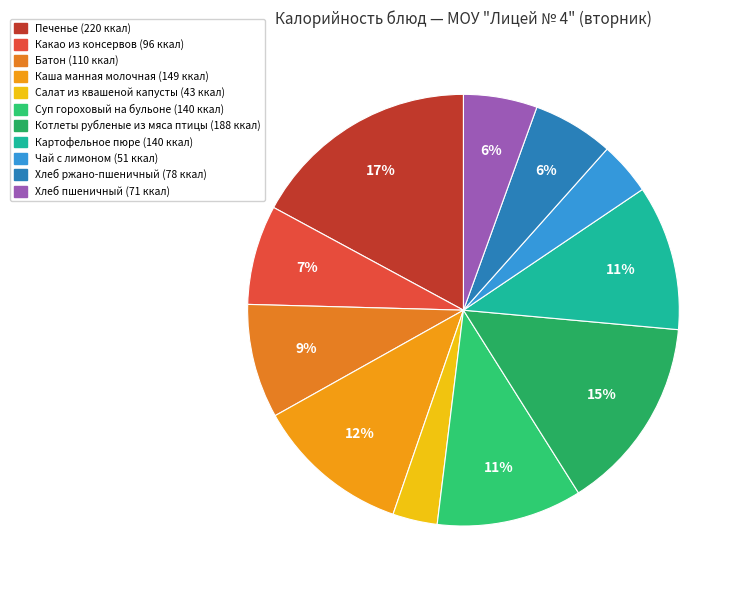

Rank the categories by value from lowest to highest.

Салат из квашеной капусты, Чай с лимоном, Хлеб пшеничный, Хлеб ржано-пшеничный, Какао из консервов, Батон, Суп гороховый на бульоне, Картофельное пюре, Каша манная молочная, Котлеты рубленые из мяса птицы, Печенье